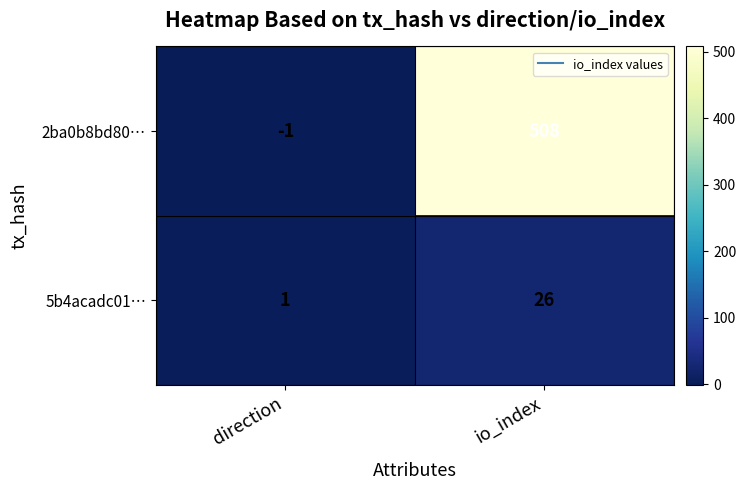

Which series changed the most between direction and io_index?

2ba0b8bd80…